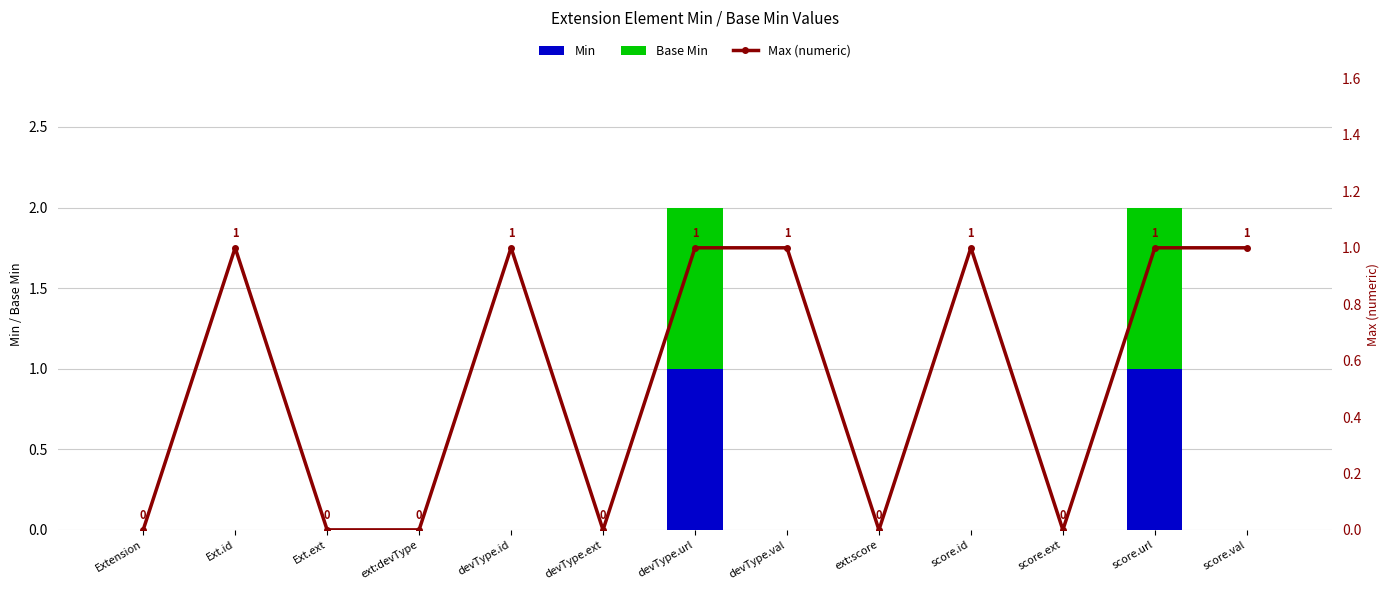

Is the value of Min at ext:score greater than the value of Max (numeric) at score.val?

No